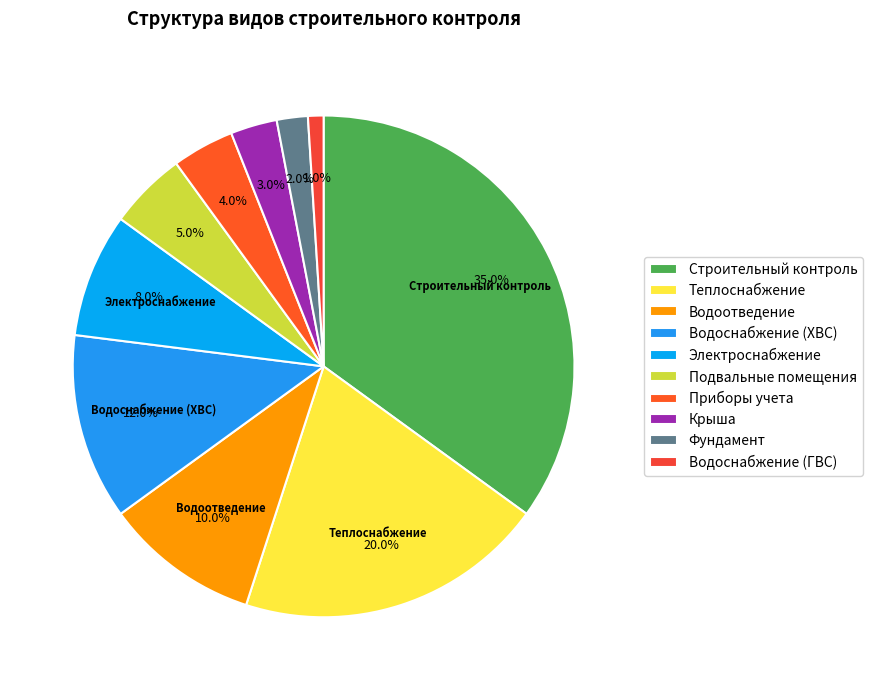

How many slices are in this pie chart?

10